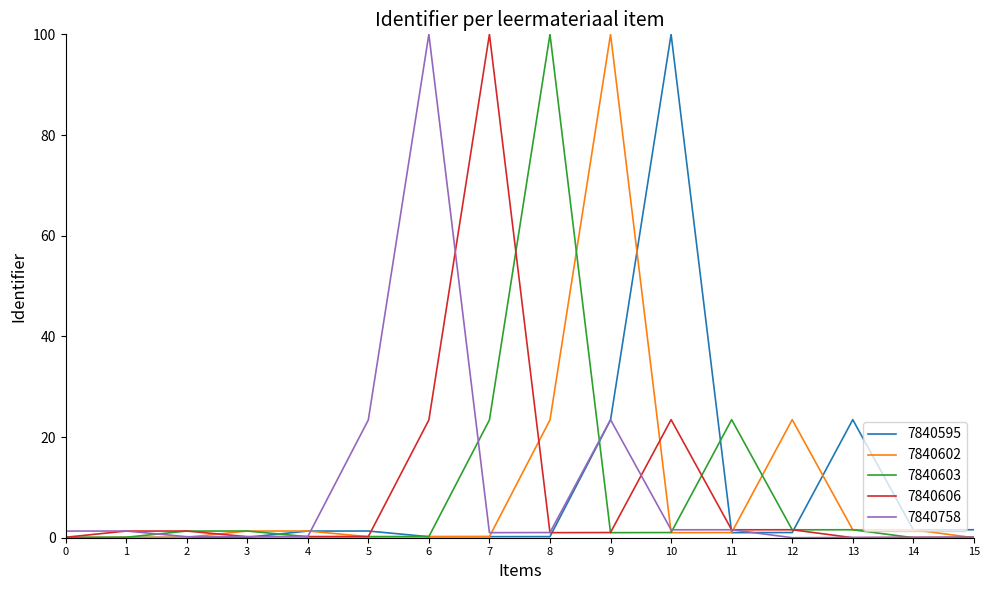

At which category is the sum across all series the highest?

9